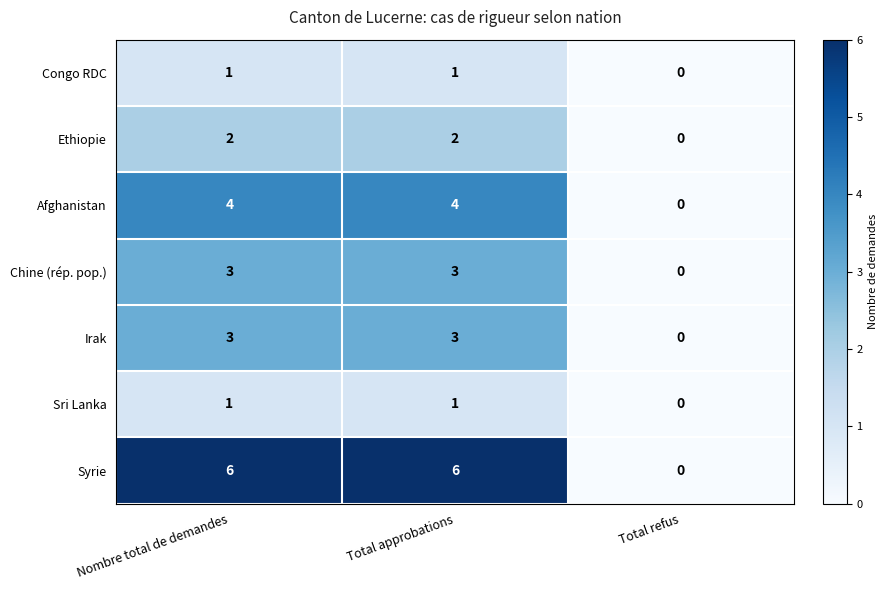

Reading right to left, what are all the values shown in this chart?

Congo RDC: 0	1	1
Ethiopie: 0	2	2
Afghanistan: 0	4	4
Chine (rép. pop.): 0	3	3
Irak: 0	3	3
Sri Lanka: 0	1	1
Syrie: 0	6	6